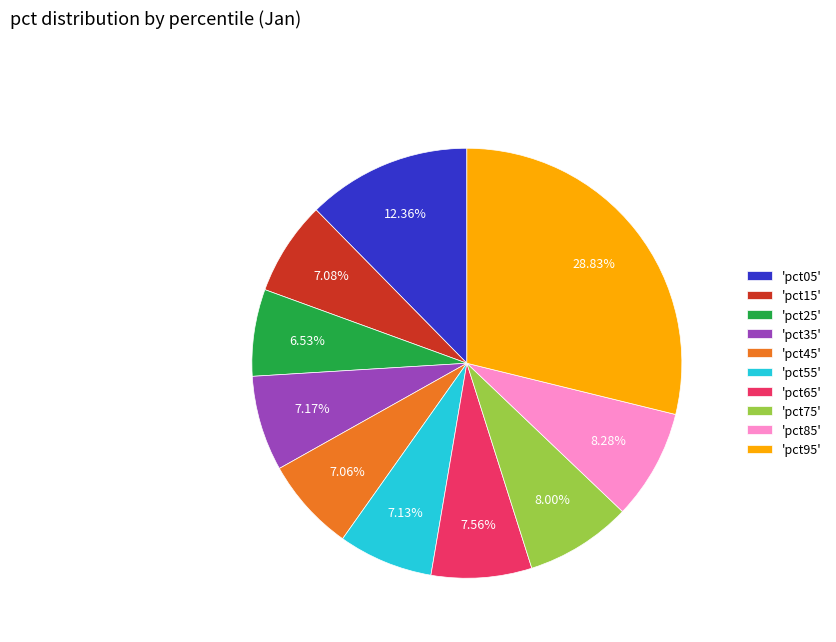

Between 'pct05' and 'pct95', which is larger?

'pct95'